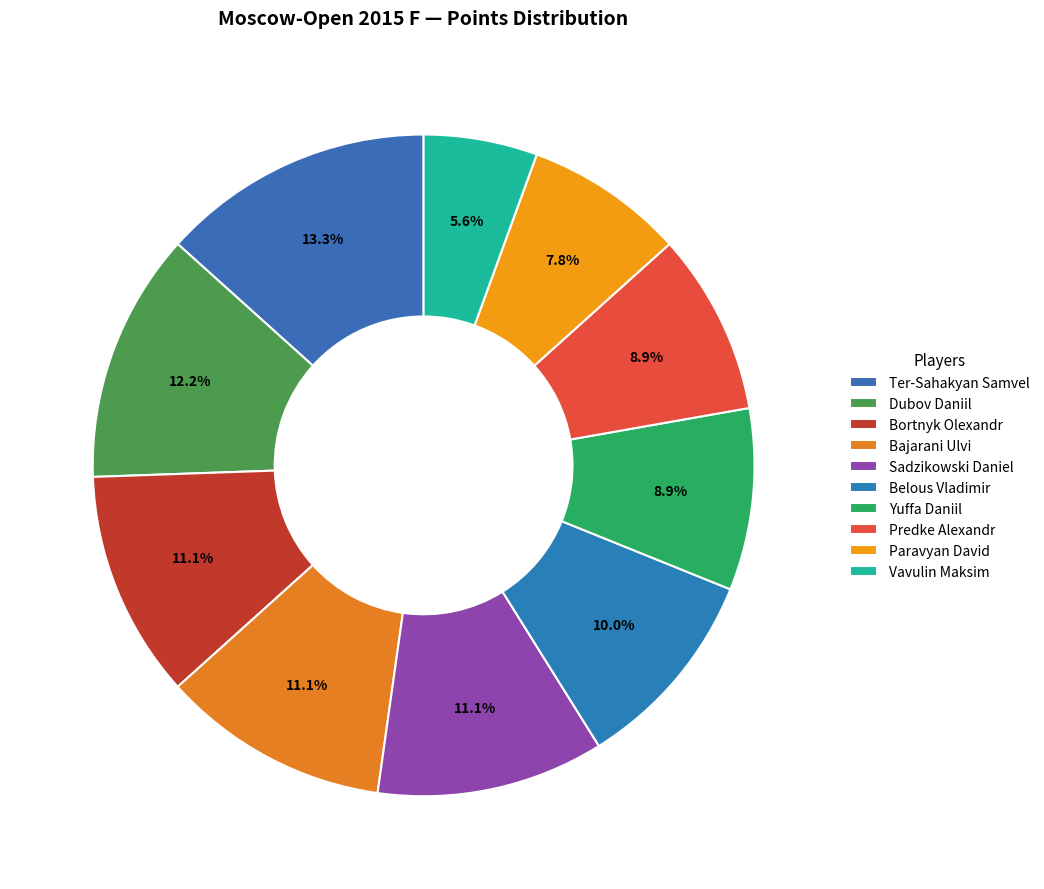

True or false: Bajarani Ulvi accounts for 11% of the total.

True